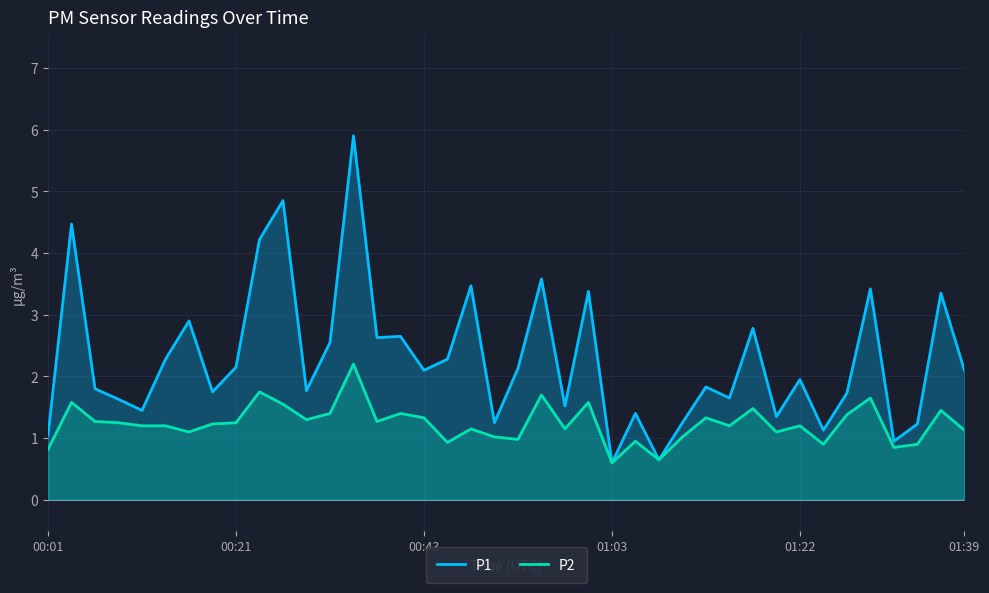

What is the greatest value displayed?

5.9